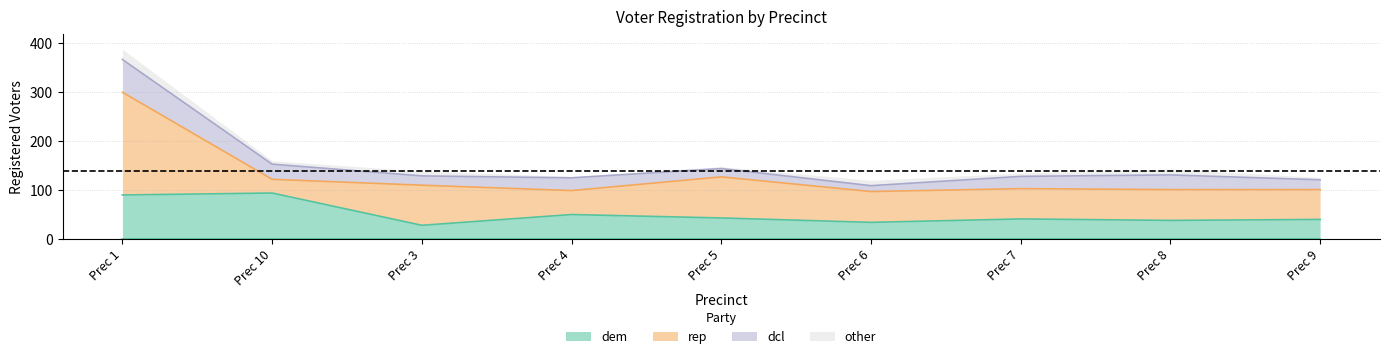

What is the difference between the second highest and minimum values in the male series?

30